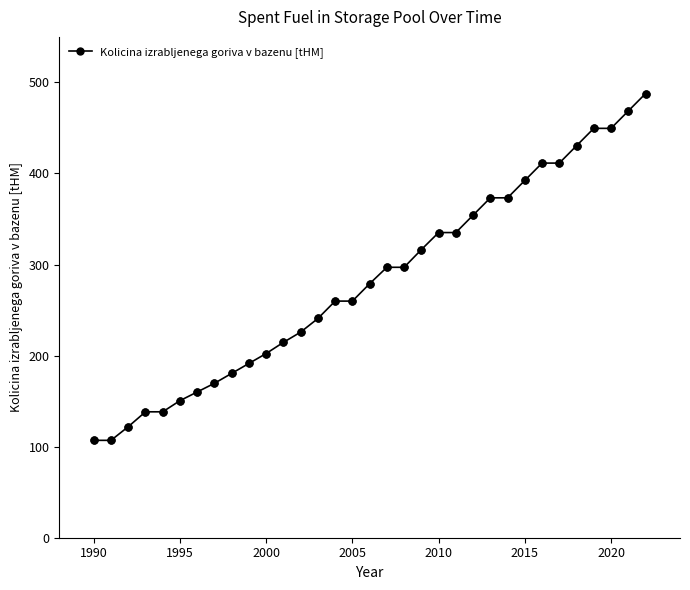

What is the sum of all values?

9328.9